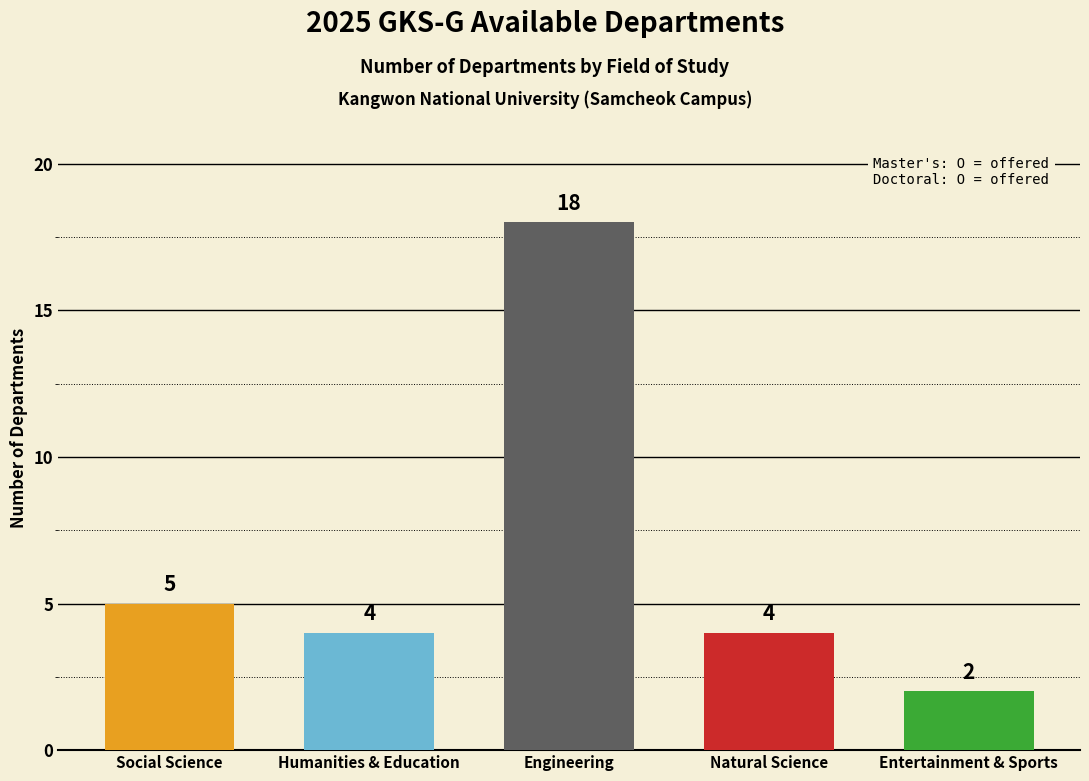

Reading right to left, what are all the values shown in this chart?

2	4	18	4	5